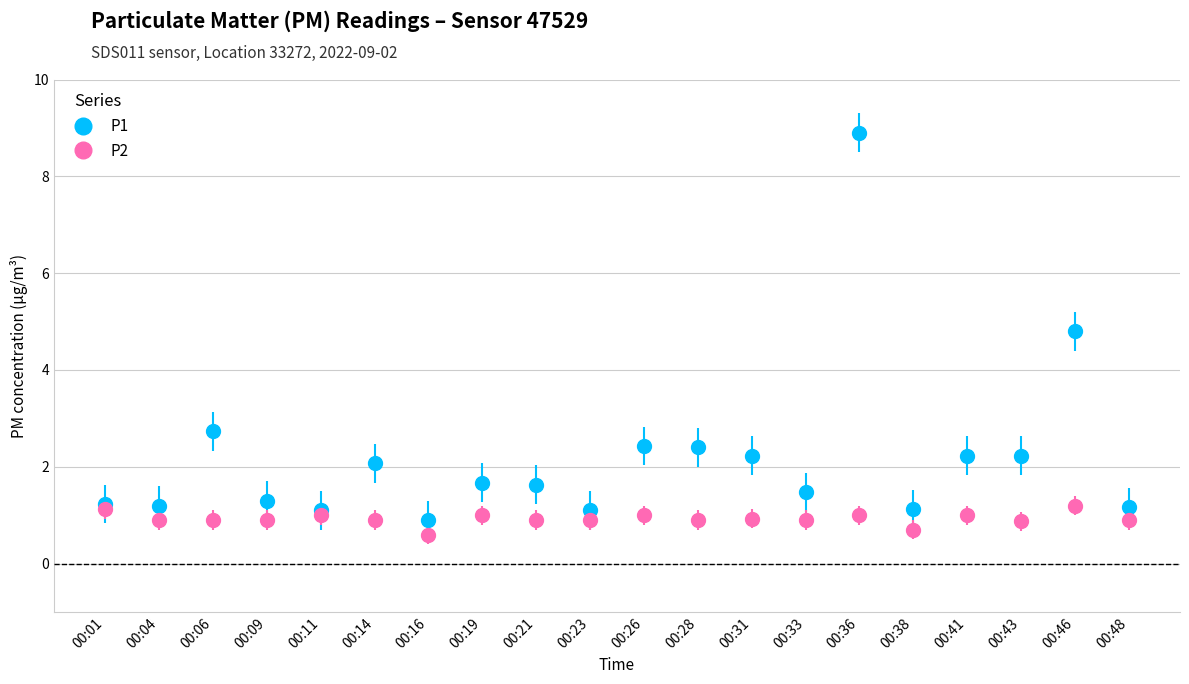

True or false: P1 has more than 2 interior local peaks.

True